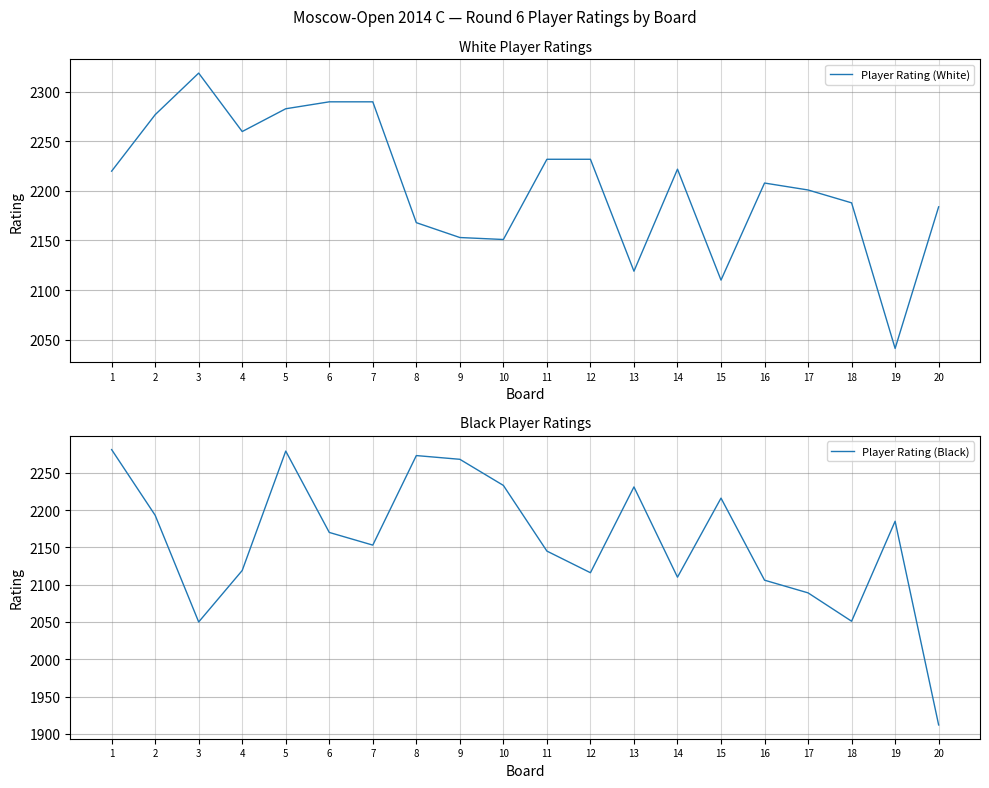

What is the spread (max minus min) of values at 20?

272